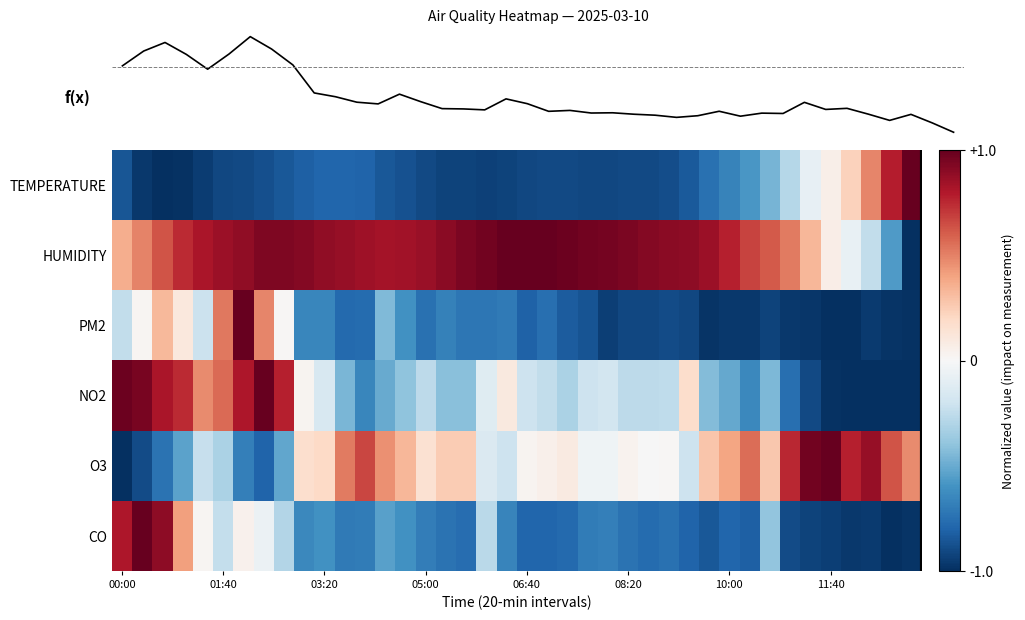

What is the difference between the maximum and second lowest values in the TEMPERATURE series?

2.0